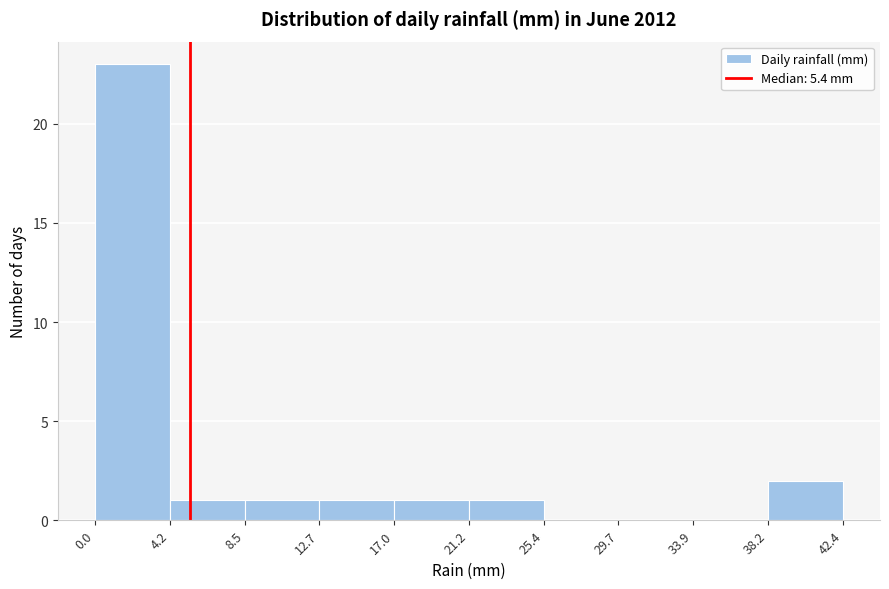

Reading left to right, transcribe this chart: for each bar, give the range it covers on the x-axis and its height. The values are not printed on the chart, so give them approximately, as read against the axis.

0.0 to 4.2: 23
4.2 to 8.5: 1
8.5 to 12.7: 1
12.7 to 17.0: 1
17.0 to 21.2: 1
21.2 to 25.4: 1
25.4 to 29.7: 0
29.7 to 33.9: 0
33.9 to 38.2: 0
38.2 to 42.4: 2